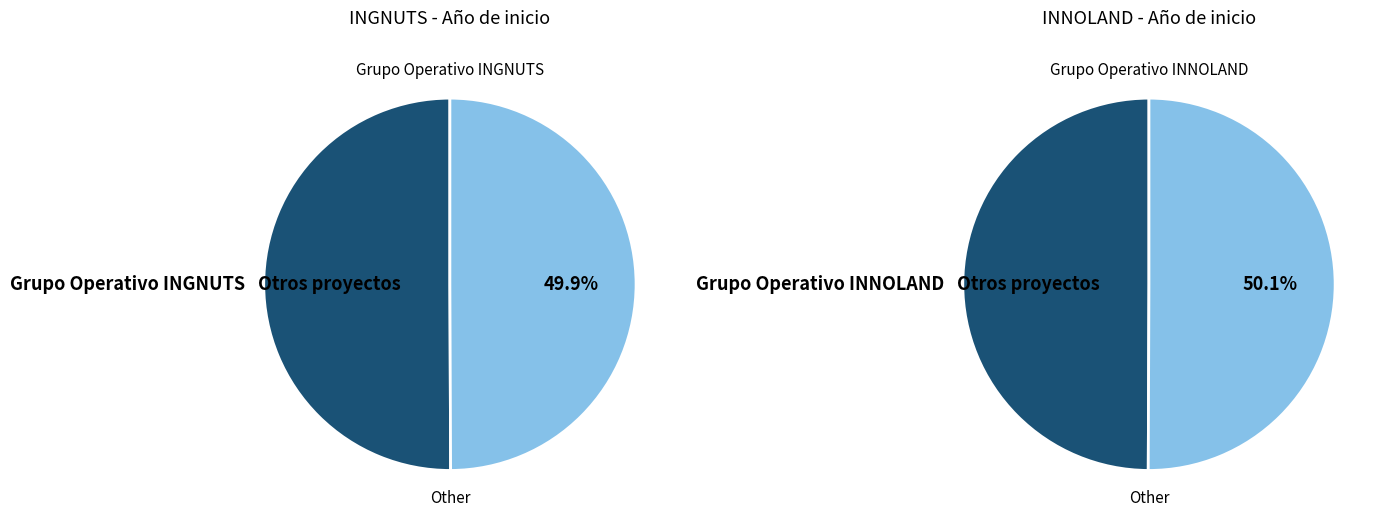

Which slice represents more than half of the pie?

Grupo Operativo INGNUTS